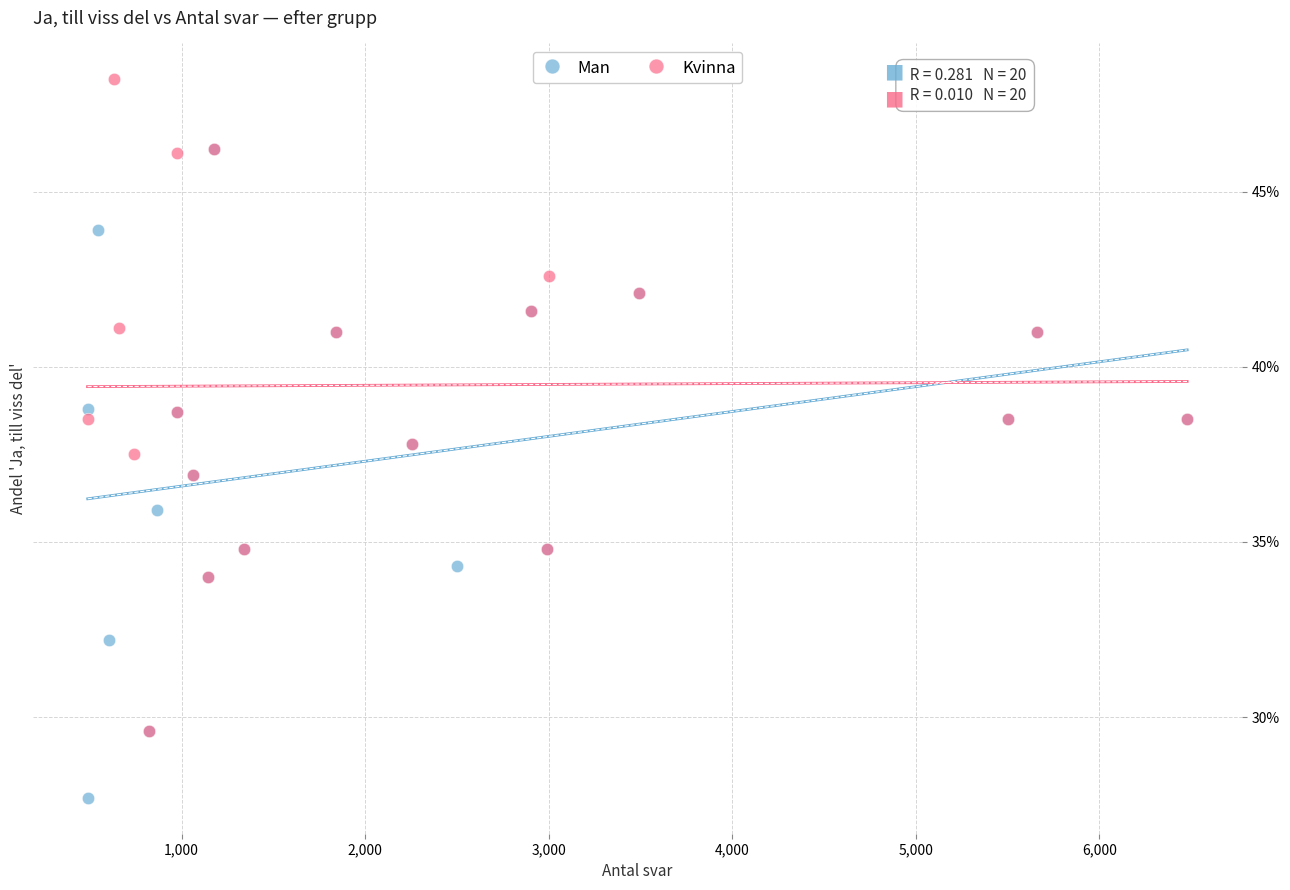

What are all the series names shown in the legend?

Man, Kvinna